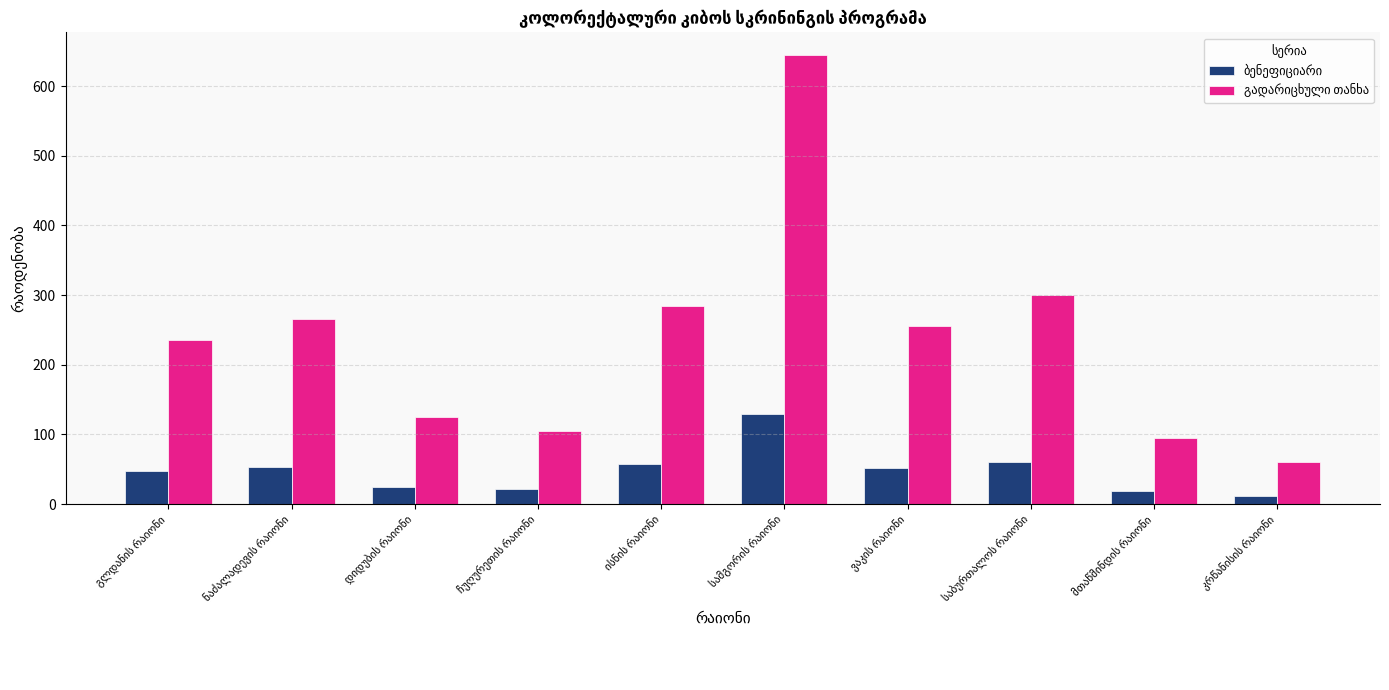

What is the maximum value shown in the chart?

645